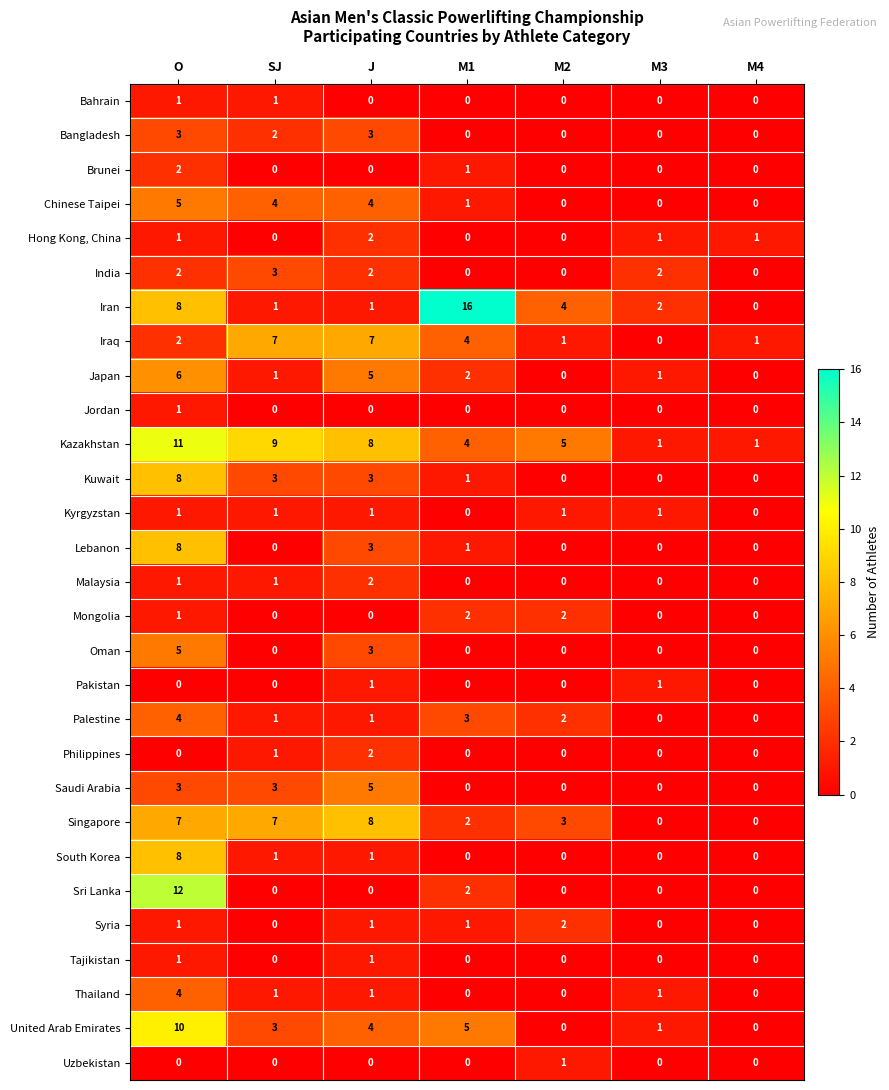

What is the maximum value shown in the chart?

16